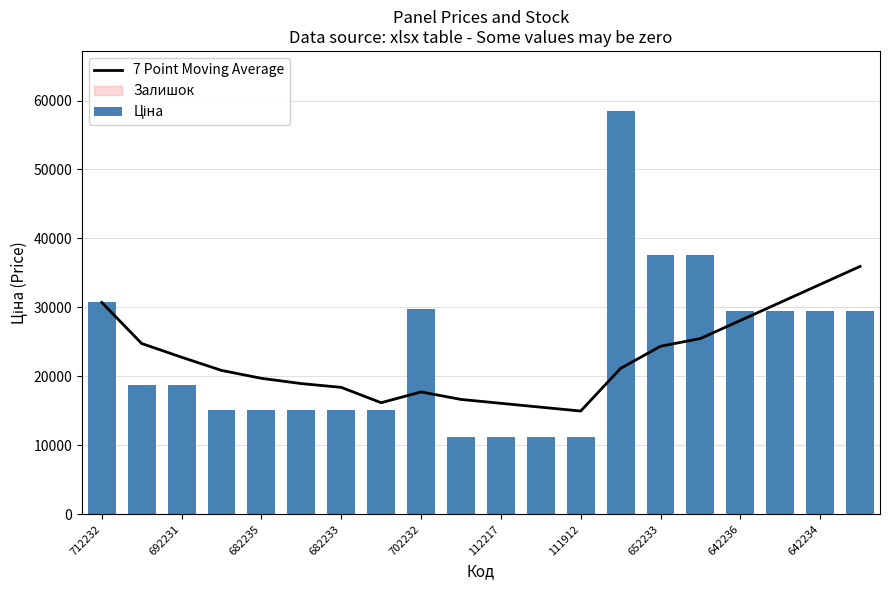

What is the value of the Ціна bar at the 10th from the left?

11188.2